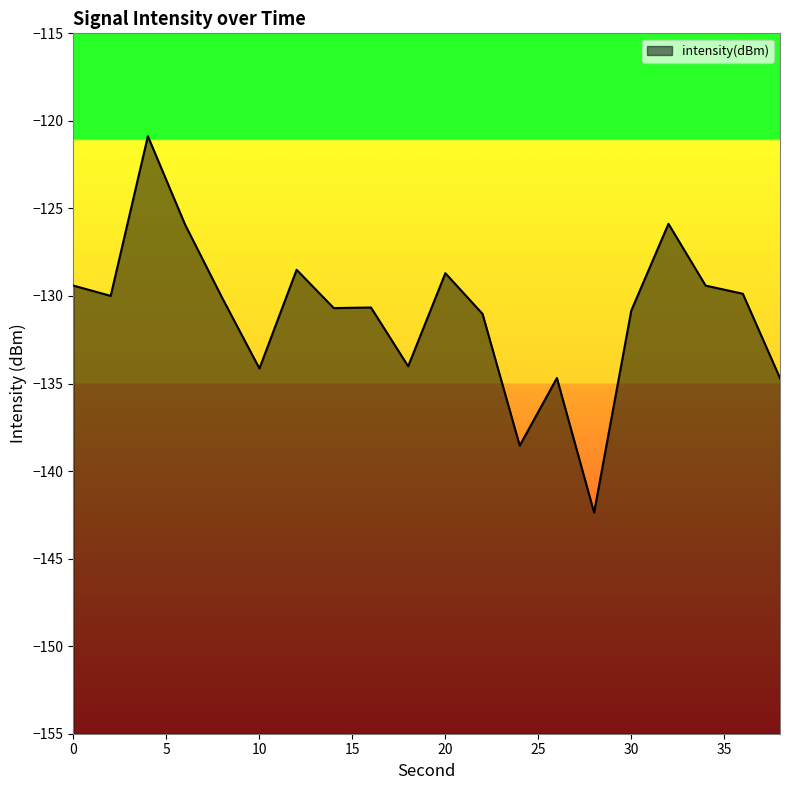

List the labels in order of value, smallest first.

28, 24, 38, 26, 10, 18, 22, 30, 14, 16, 8, 2, 36, 0, 34, 20, 12, 6, 32, 4